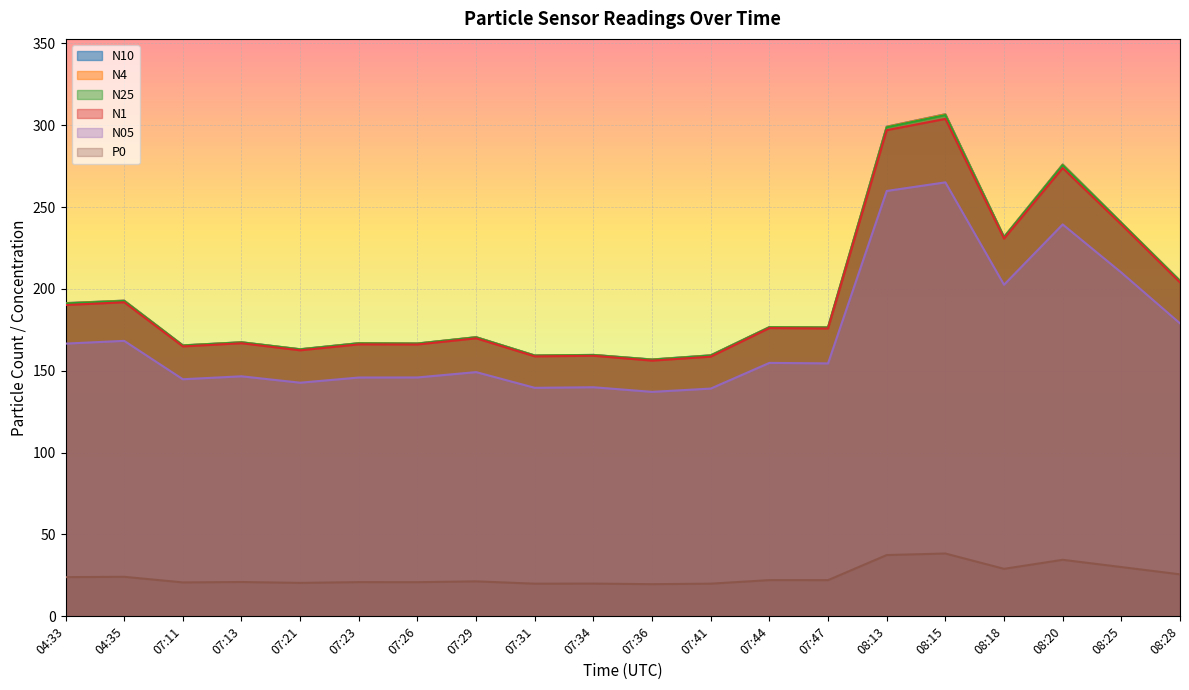

Reading left to right, transcribe all the data shown in this chart.

N4: 191.3	192.8	165.5	167.4	163.1	166.8	166.7	170.5	159.3	159.7	156.9	159.4	176.7	176.5	299.1	306.6	231.7	275.9	240.4	204.9
N25: 191.1	192.7	165.4	167.3	163.1	166.8	166.6	170.4	159.3	159.6	156.8	159.3	176.6	176.4	298.8	306.2	231.6	275.6	240.3	204.8
N10: 191.3	192.9	165.6	167.4	163.2	166.9	166.7	170.6	159.4	159.7	156.9	159.5	176.7	176.5	299.1	306.7	231.8	276.0	240.5	205.0
N1: 190.2	191.9	164.9	166.8	162.5	166.2	166.1	169.8	158.8	159.2	156.2	158.6	176.1	175.8	297.0	303.9	230.7	273.9	239.3	204.0
N05: 166.6	168.3	144.8	146.6	142.7	145.9	145.9	149.2	139.6	139.9	137.1	139.1	154.8	154.5	259.9	265.1	202.6	239.4	210.0	179.0
P0: 23.9	24.1	20.7	21.0	20.4	20.9	20.9	21.4	20.0	20.0	19.6	20.0	22.1	22.1	37.4	38.4	29.0	34.5	30.1	25.7